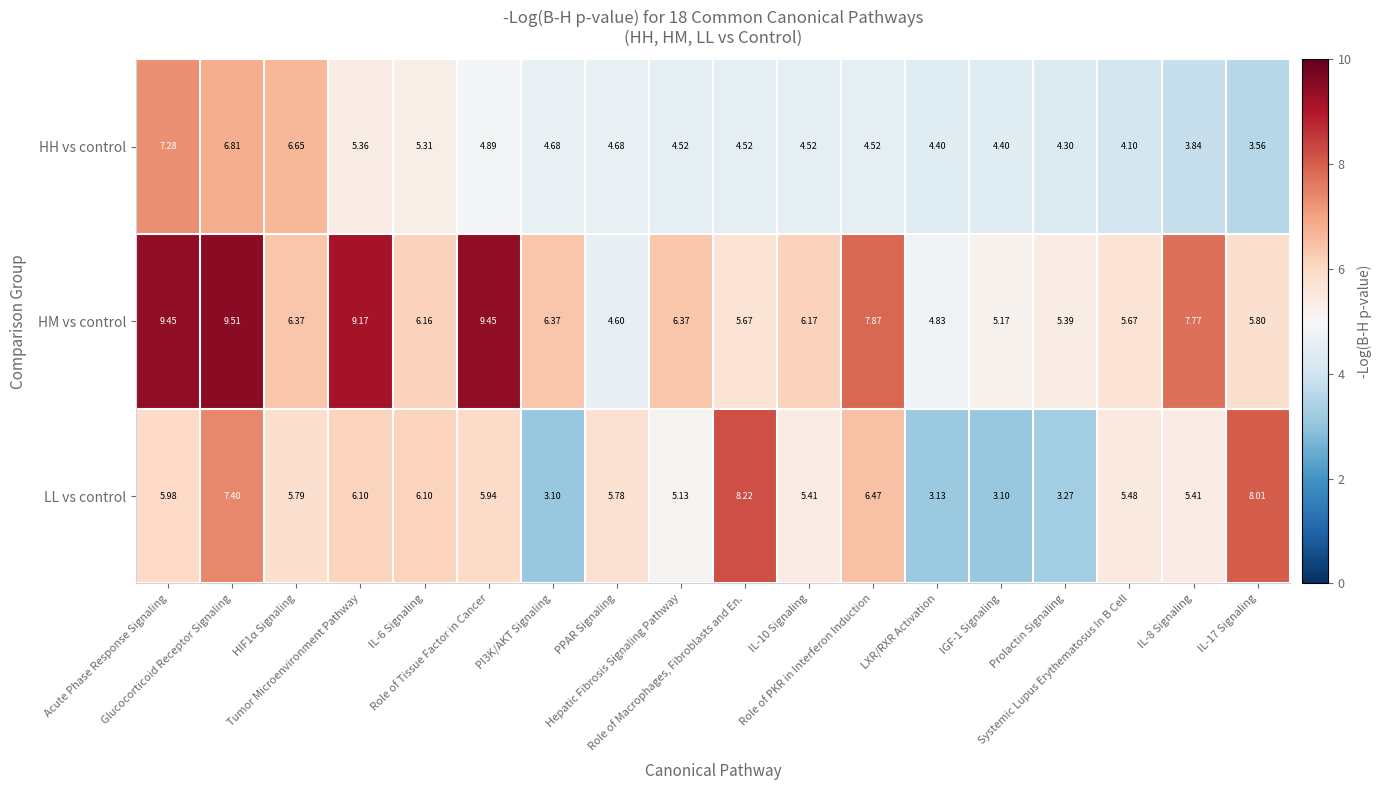

List the series in order of their overall mean, highest first.

HM vs control, LL vs control, HH vs control